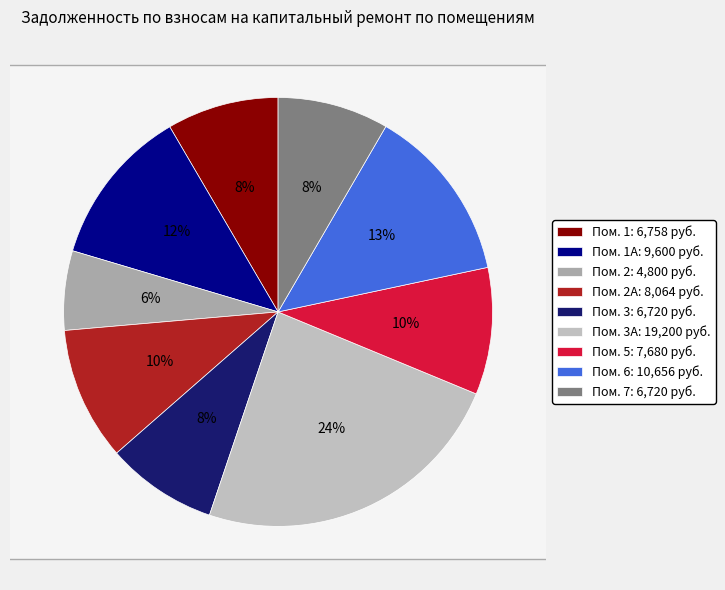

To the nearest percent, what percentage of the pie is 3?

8%